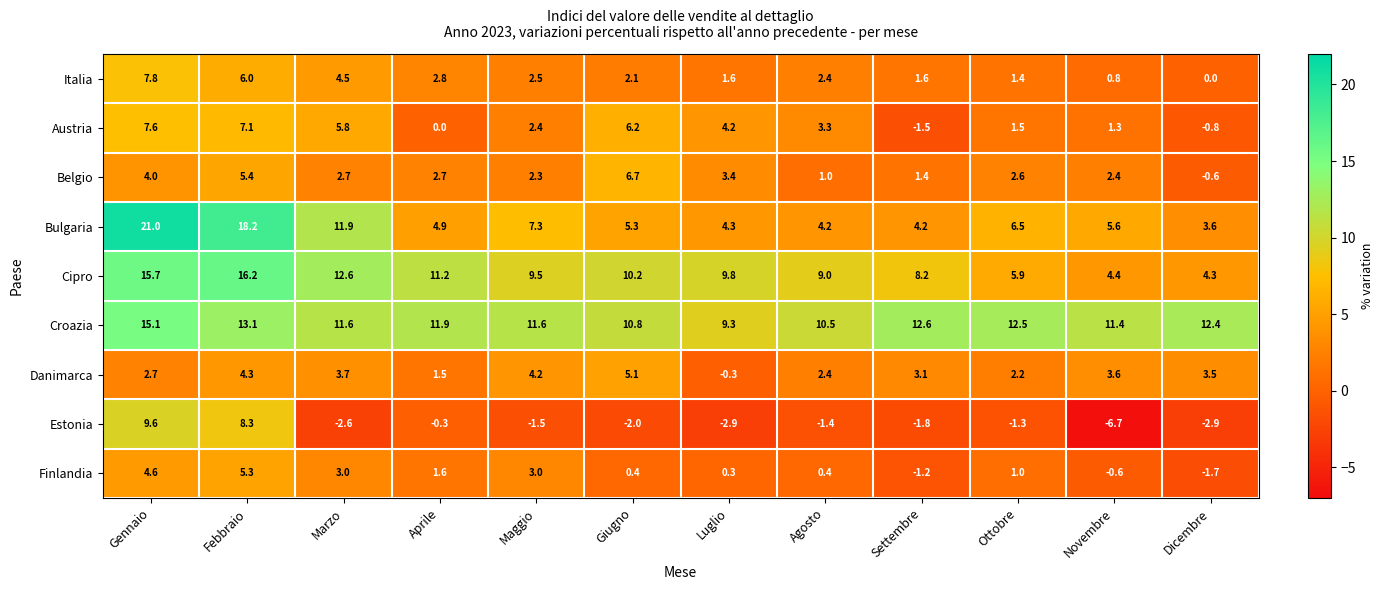

How many values in Danimarca are below zero?

1